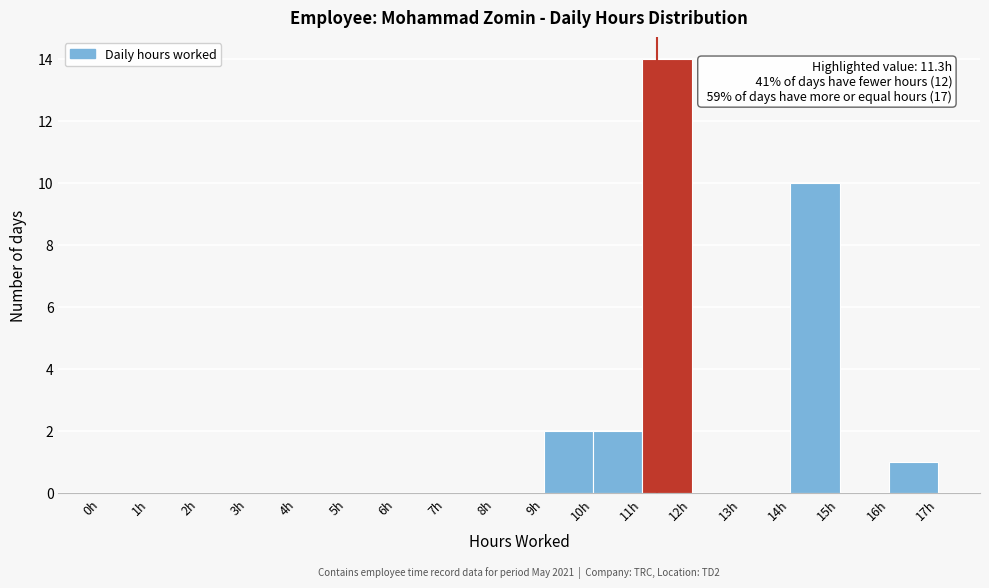

Over which range of the x-axis is the bar tallest?

11 to 12